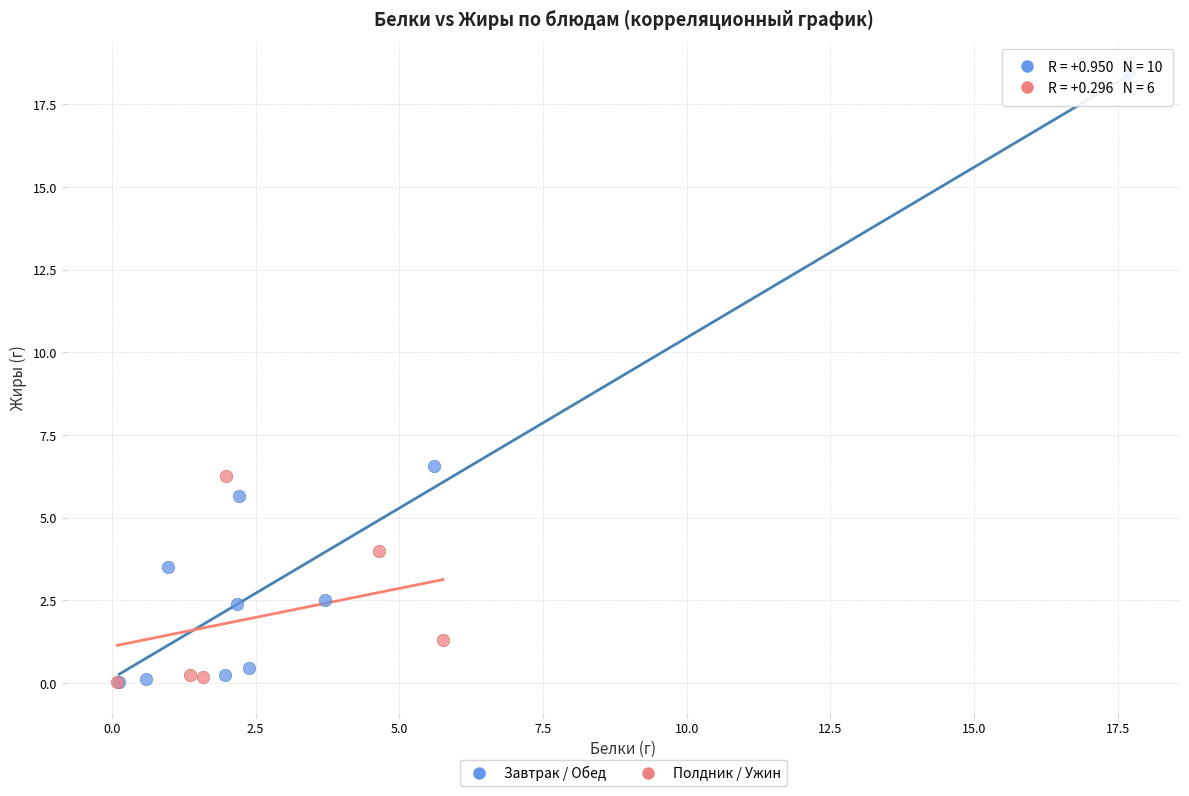

Which series has the widest spread of Y values?

Завтрак / Обед